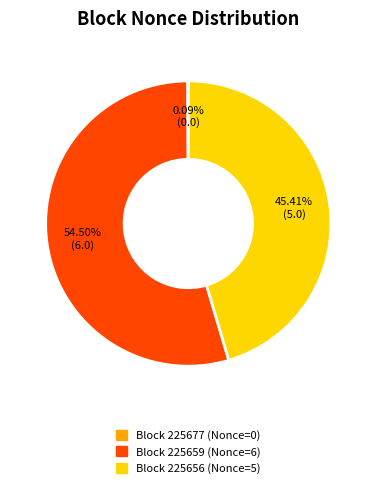

Is there any slice that represents more than half of the pie?

Yes